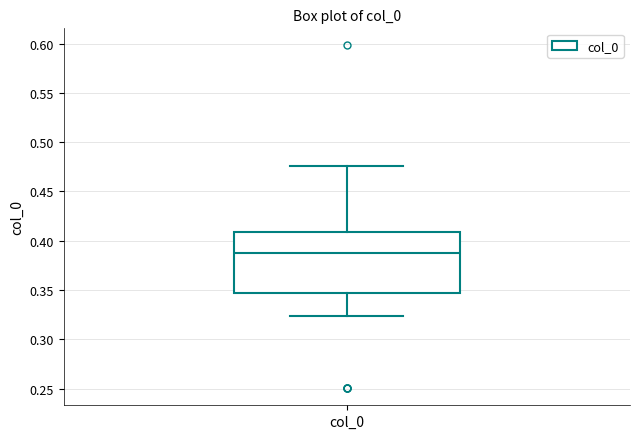

Read this box plot against the y-axis: the position of the median line, the range covered by the box, and the ends of both whiskers. The values are not printed on the chart, so give them approximately, as read against the axis.

median 0.390, box 0.345 to 0.410, whiskers 0.325 to 0.475